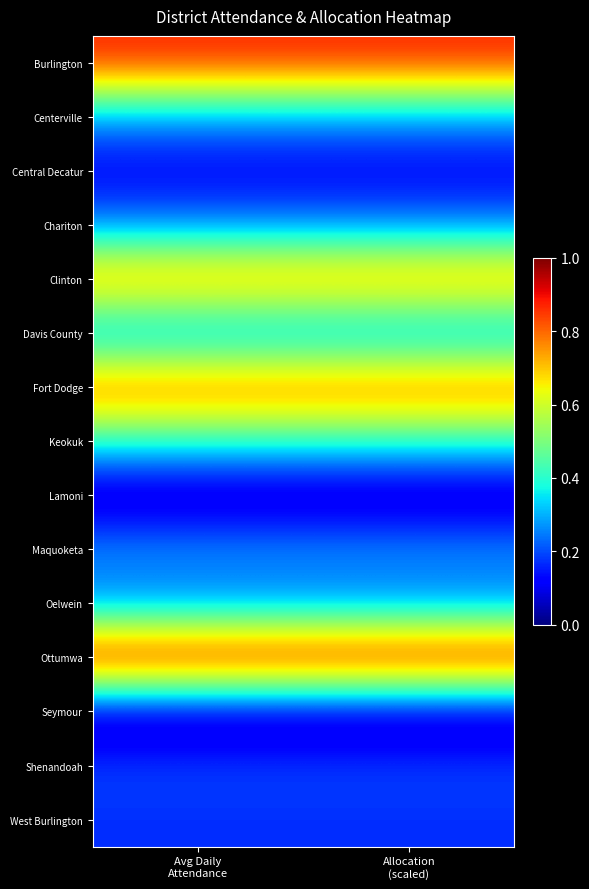

Rank the series at Allocation (scaled) from highest to lowest value.

Ottumwa, Burlington, Fort Dodge, Clinton, Keokuk, Maquoketa, Centerville, Chariton, Davis County, Oelwein, Shenandoah, West Burlington, Central Decatur, Lamoni, Seymour